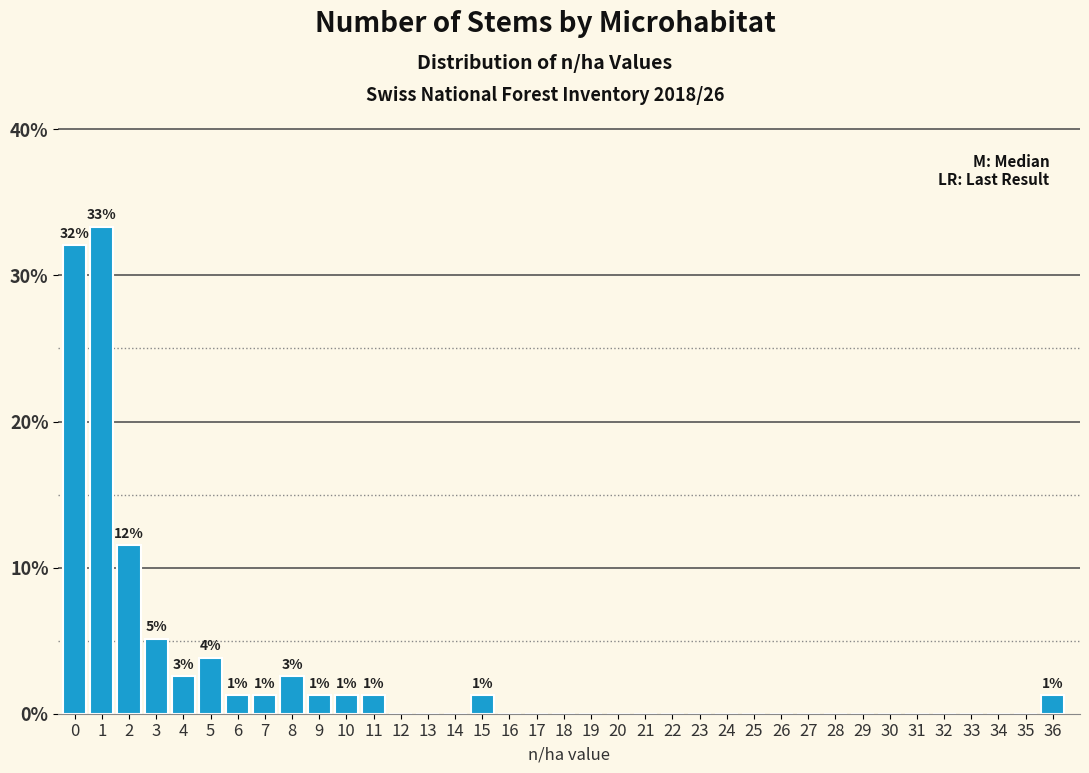

What is the sum of the values at 15 and 6?

2.6